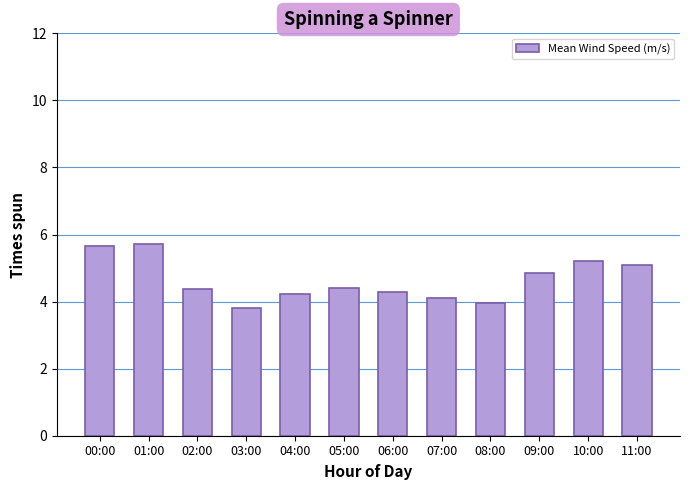

The value at 00:00 is 5.7. True or false?

True